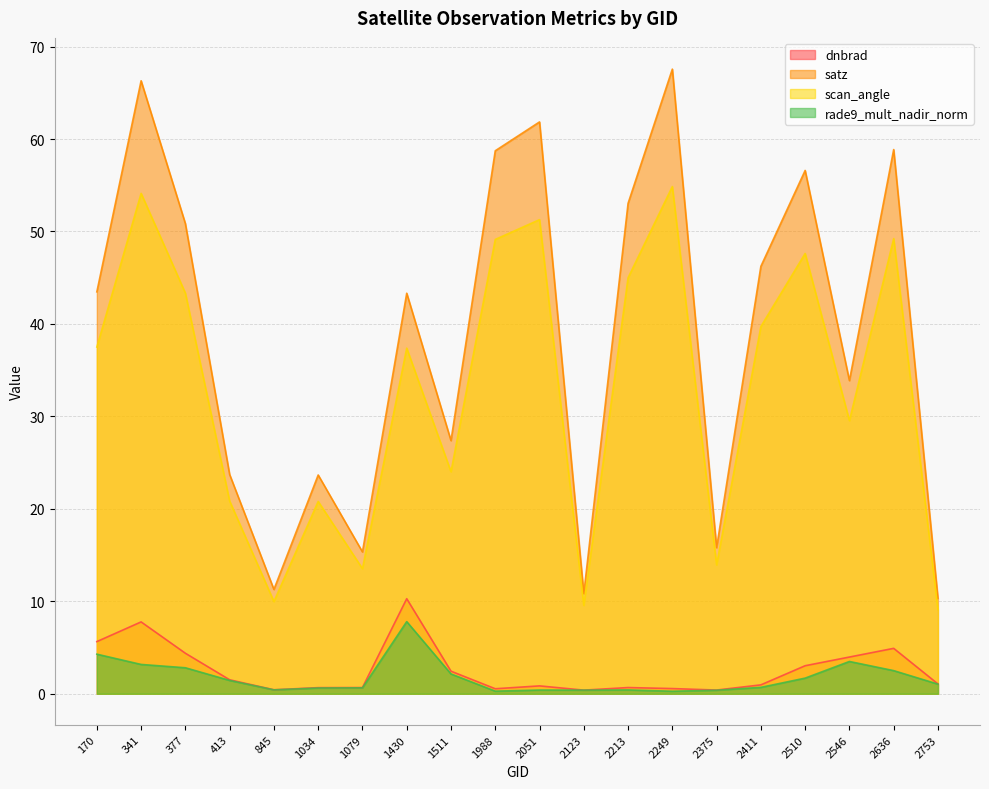

List the series in order of their peak value, lowest first.

rade9_mult_nadir_norm, dnbrad, scan_angle, satz